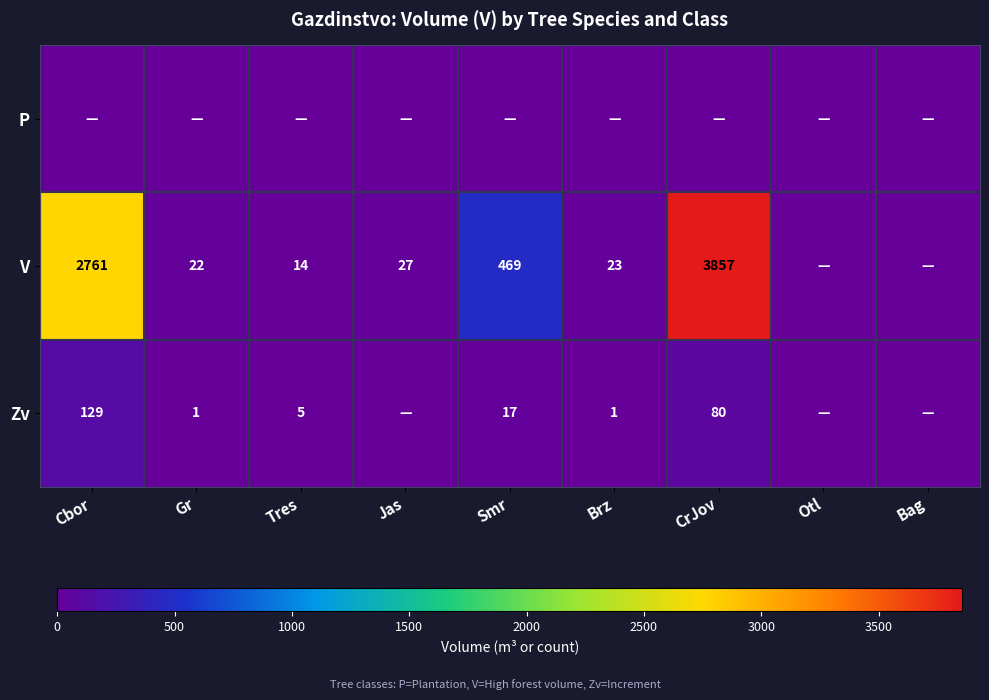

True or false: V has a value of 838 at Smr.

False